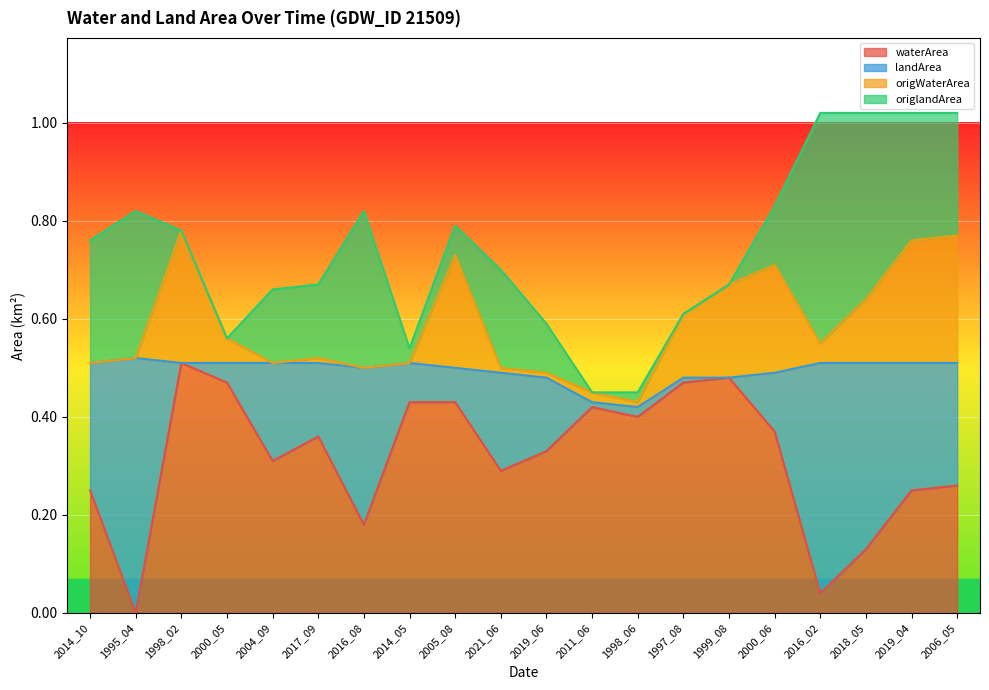

At which label does waterArea reach its peak?

1998_02